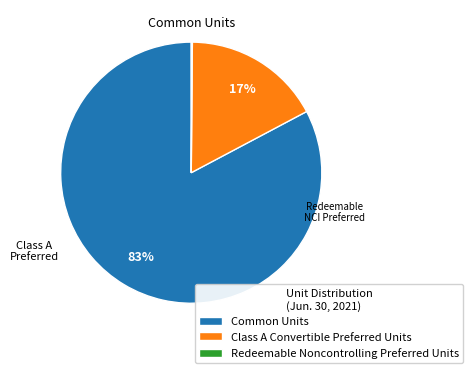

Is it true that Common Units is 74% of the pie?

False